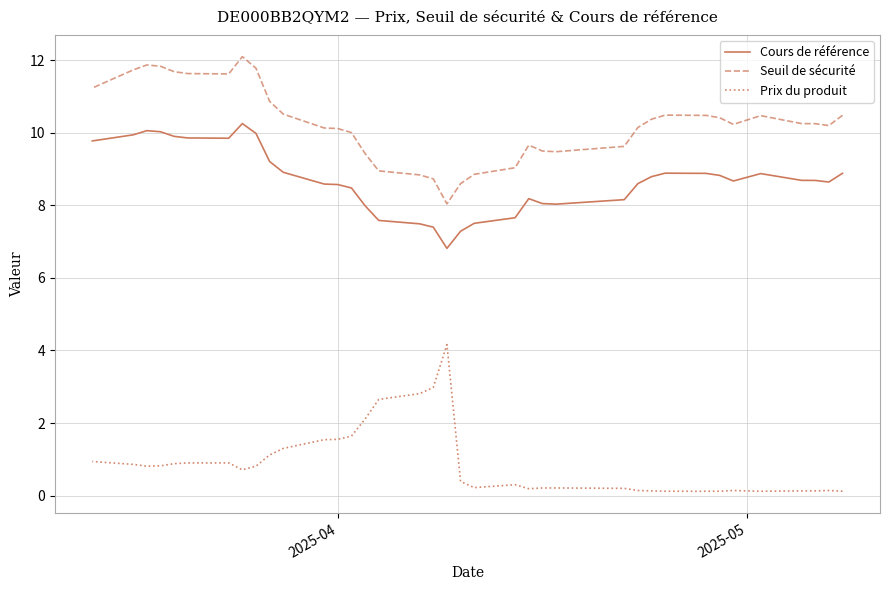

How many interior local peaks does the Cours de référence series have?

5